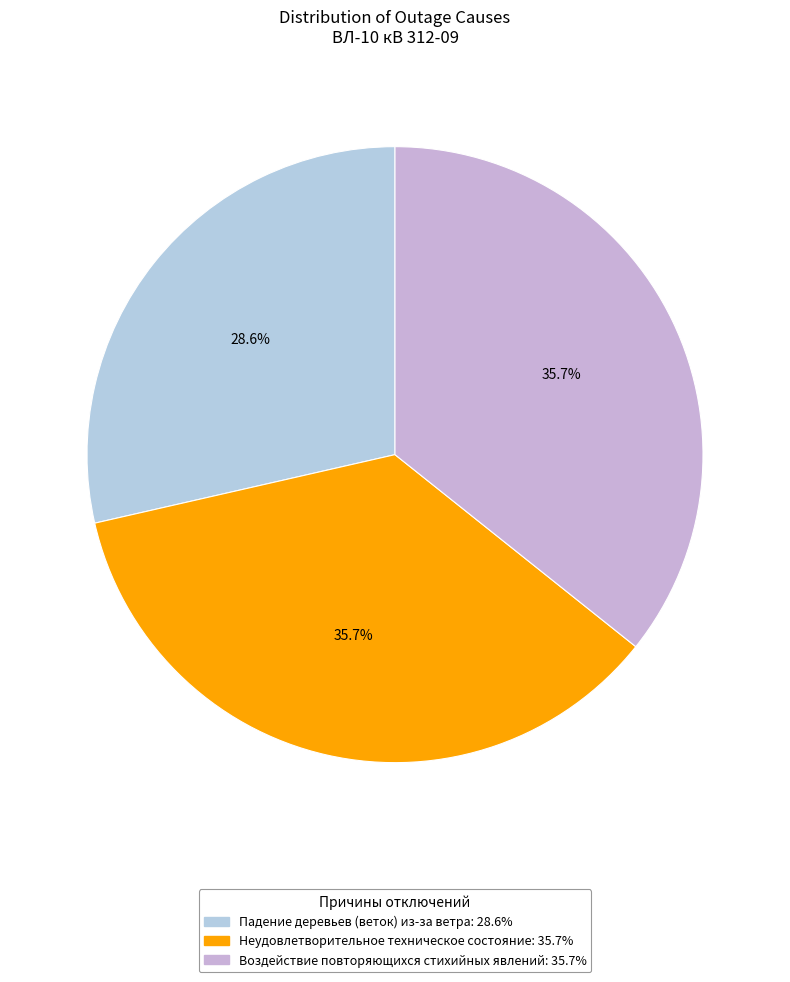

Count the number of slices in the pie.

3